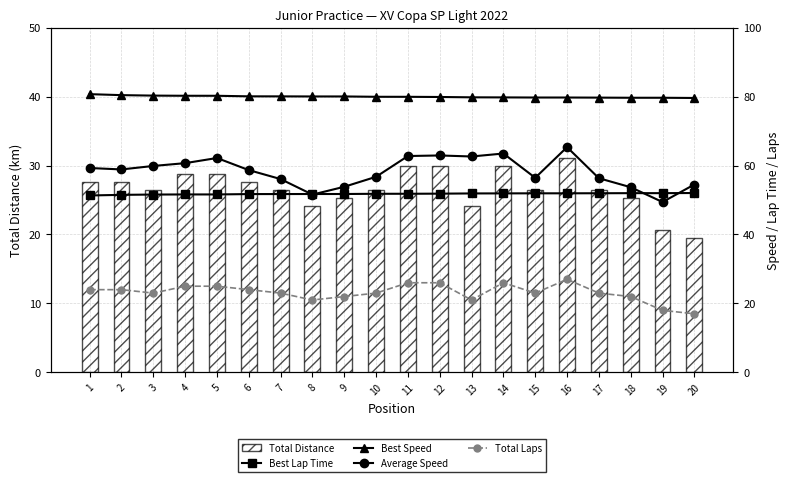

How many series are shown in this chart?

5